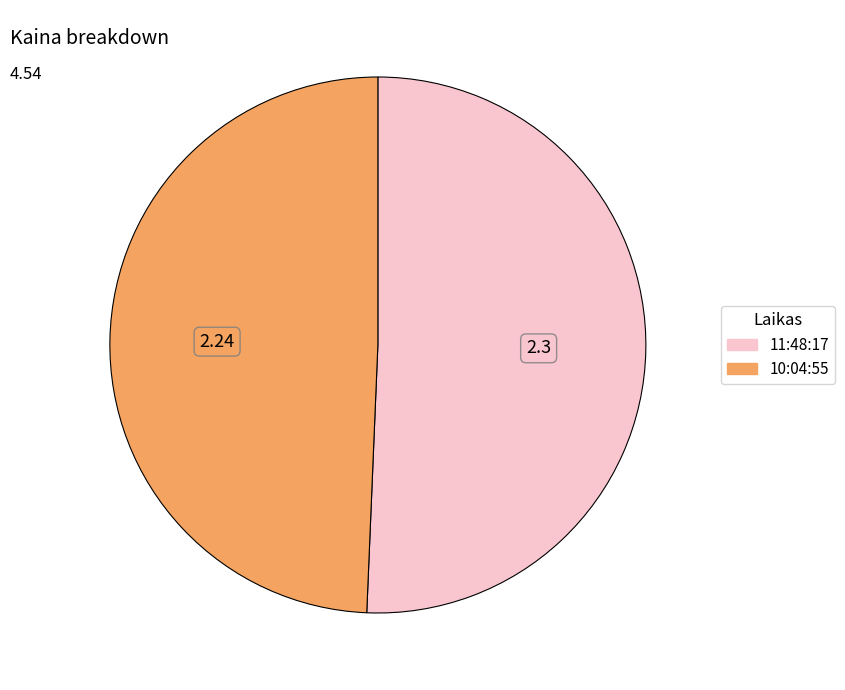

Between 10:04:55 and 11:48:17, which is larger?

11:48:17